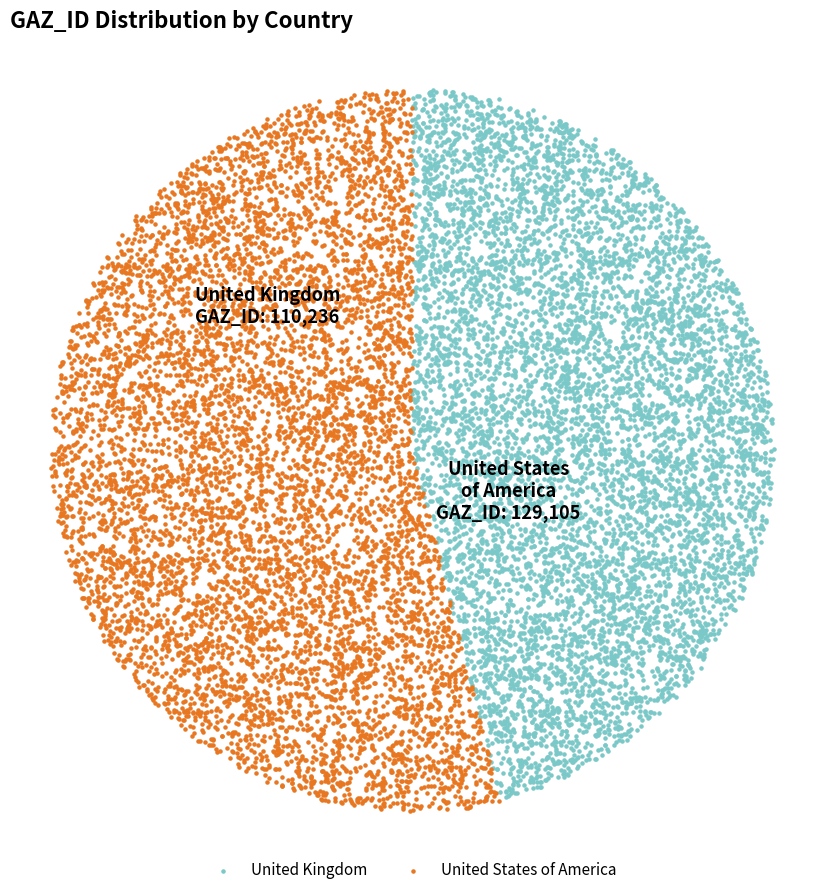

What are all the series names shown in the legend?

United Kingdom, United States of America